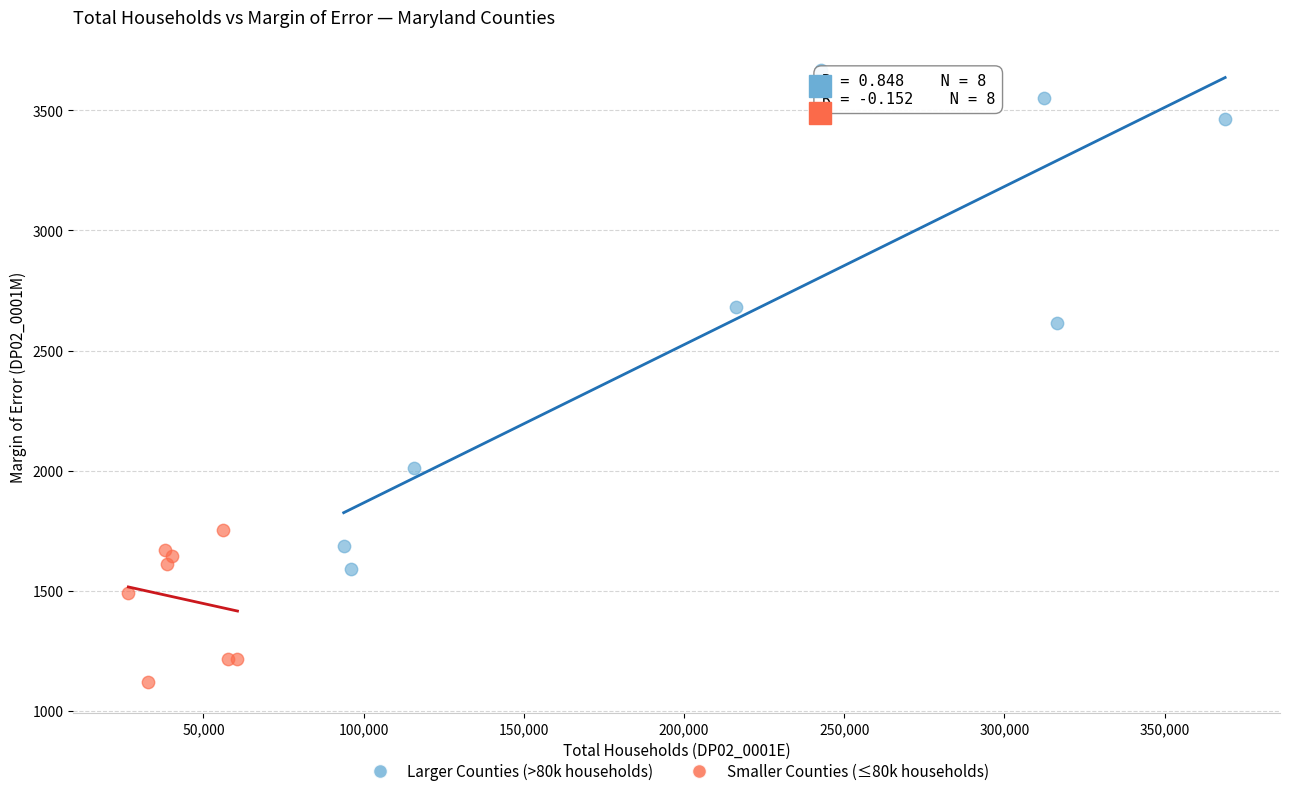

What are all the series names shown in the legend?

Larger Counties (>80k households), Smaller Counties (≤80k households)